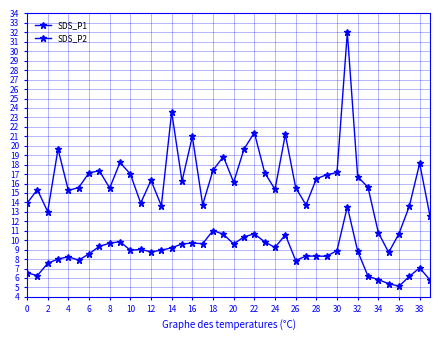

At which category does SDS_P1 reach its first local valley?

2